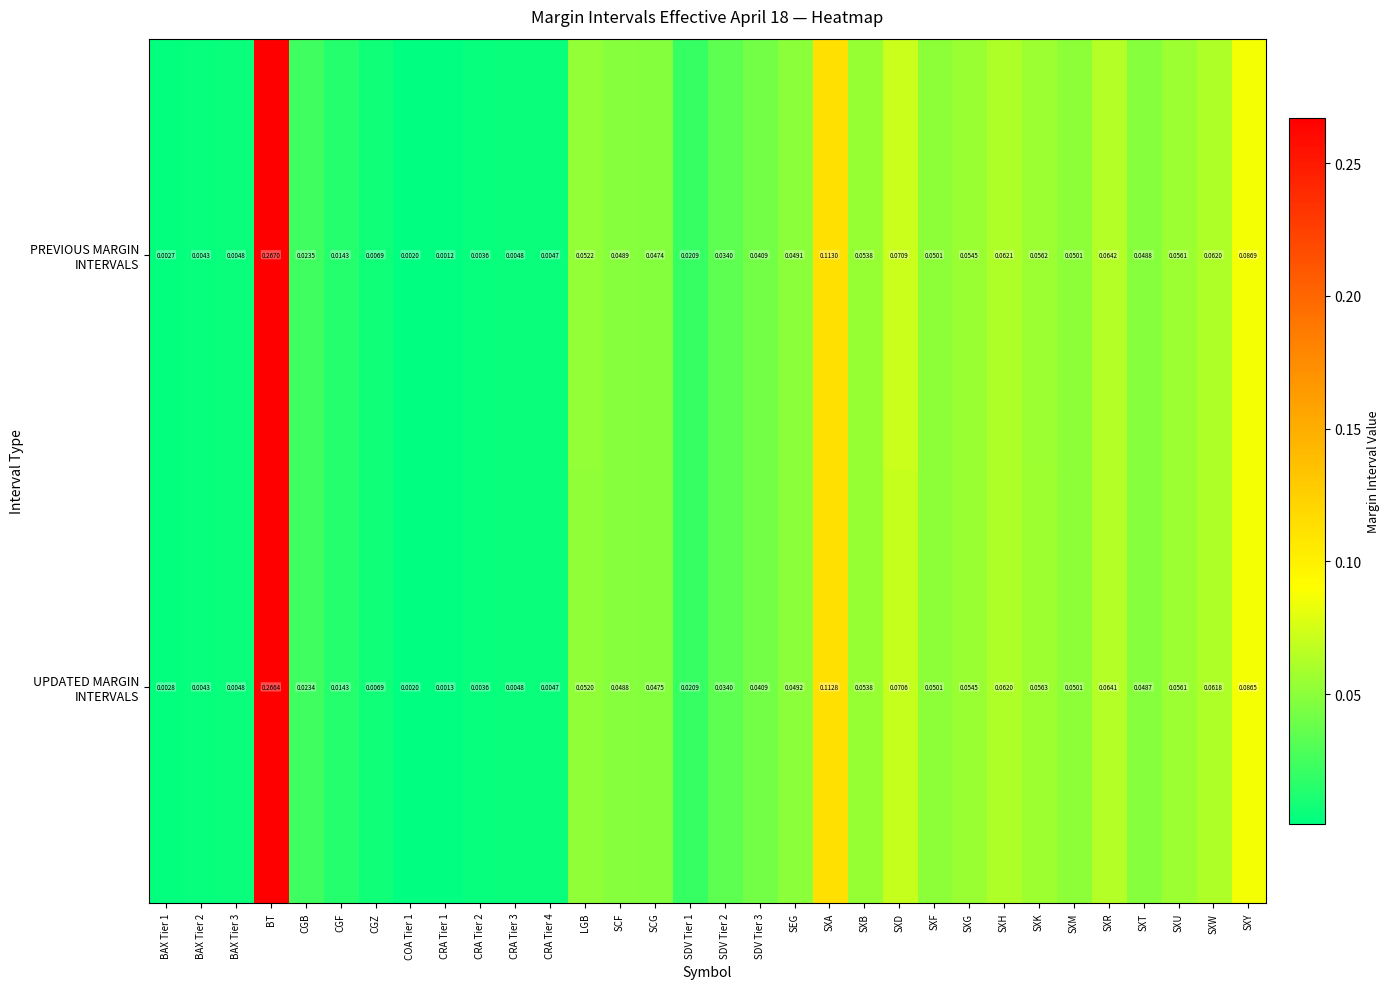

At which category is the sum across all series the highest?

BT